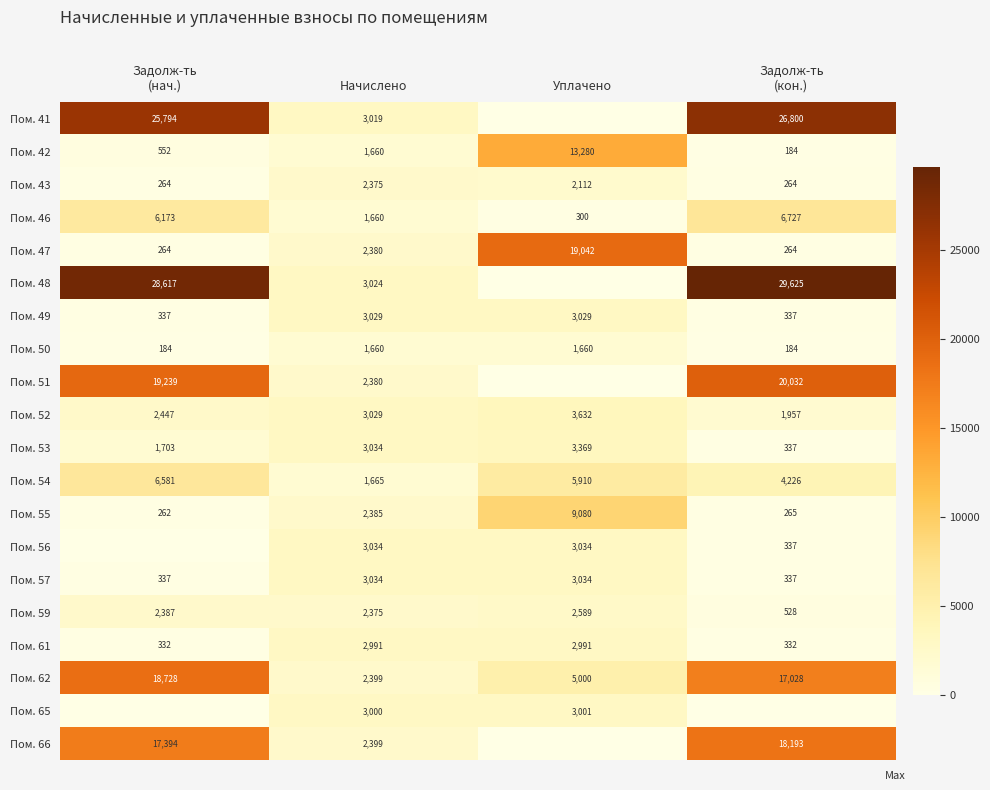

How many distinct data groups are displayed?

20